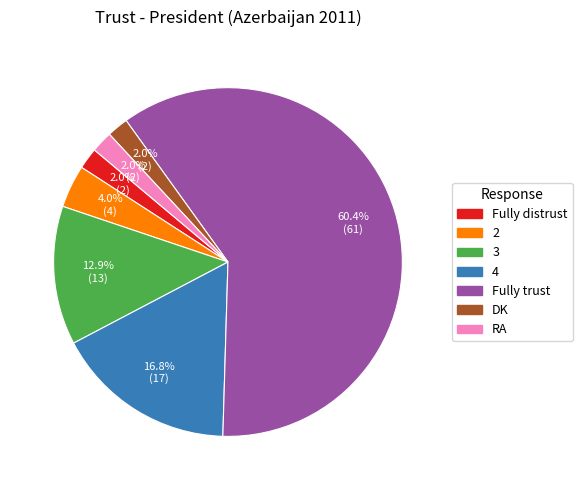

How many segments does this pie chart have?

7